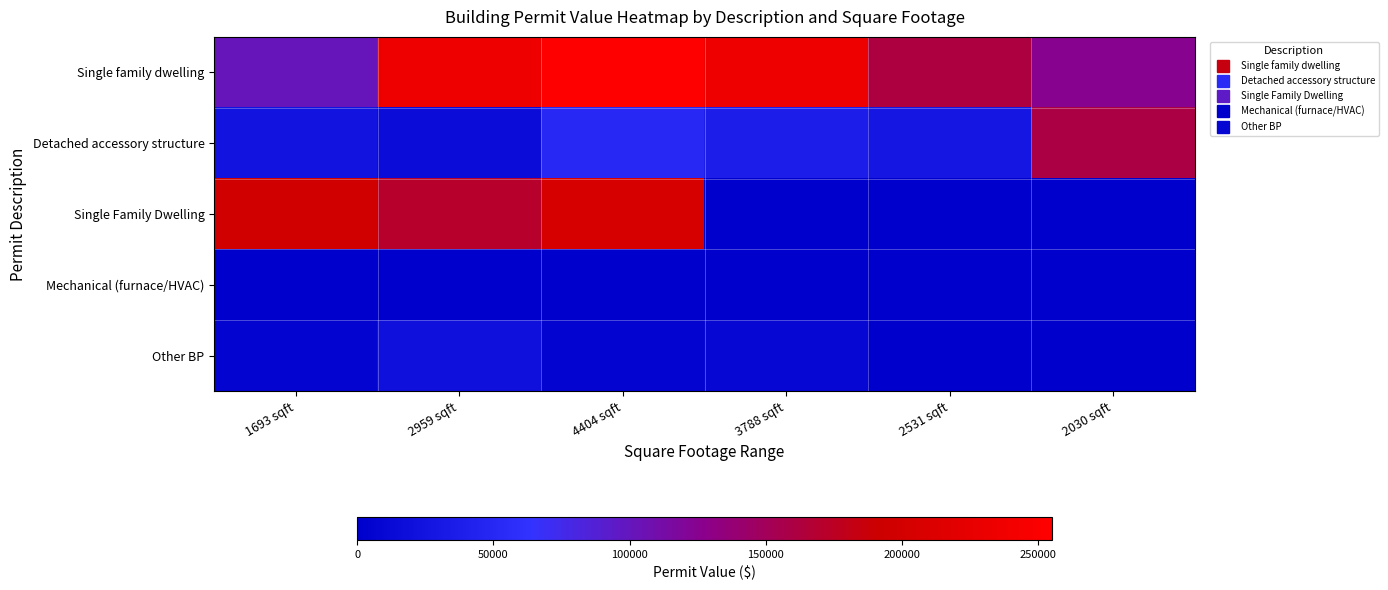

Reading left to right, transcribe all the data shown in this chart.

Single family dwelling: 1693 sqft=101326	2959 sqft=233750	4404 sqft=255000	3788 sqft=233200	2531 sqft=160983	2030 sqft=124989
Detached accessory structure: 1693 sqft=24849	2959 sqft=16566	4404 sqft=50000	3788 sqft=37800	2531 sqft=28000	2030 sqft=160000
Single Family Dwelling: 1693 sqft=197000	2959 sqft=171000	4404 sqft=205131	3788 sqft=0	2531 sqft=0	2030 sqft=0
Mechanical (furnace/HVAC): 1693 sqft=0	2959 sqft=0	4404 sqft=0	3788 sqft=0	2531 sqft=0	2030 sqft=0
Other BP: 1693 sqft=5520	2959 sqft=21600	4404 sqft=6500	3788 sqft=9000	2531 sqft=0	2030 sqft=0